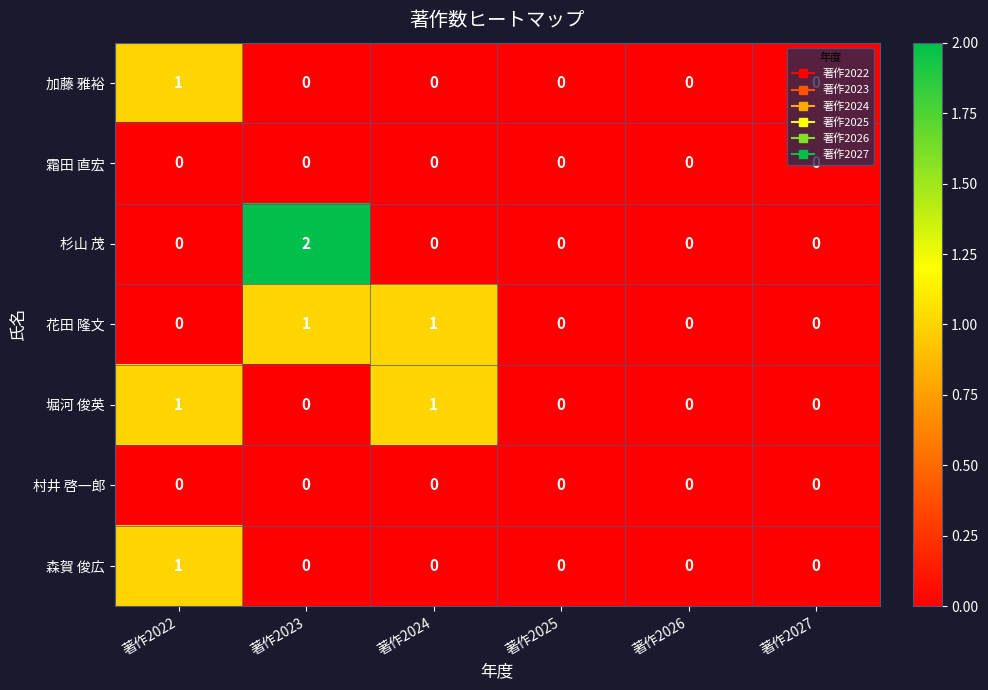

Which series has the widest spread of values?

杉山 茂